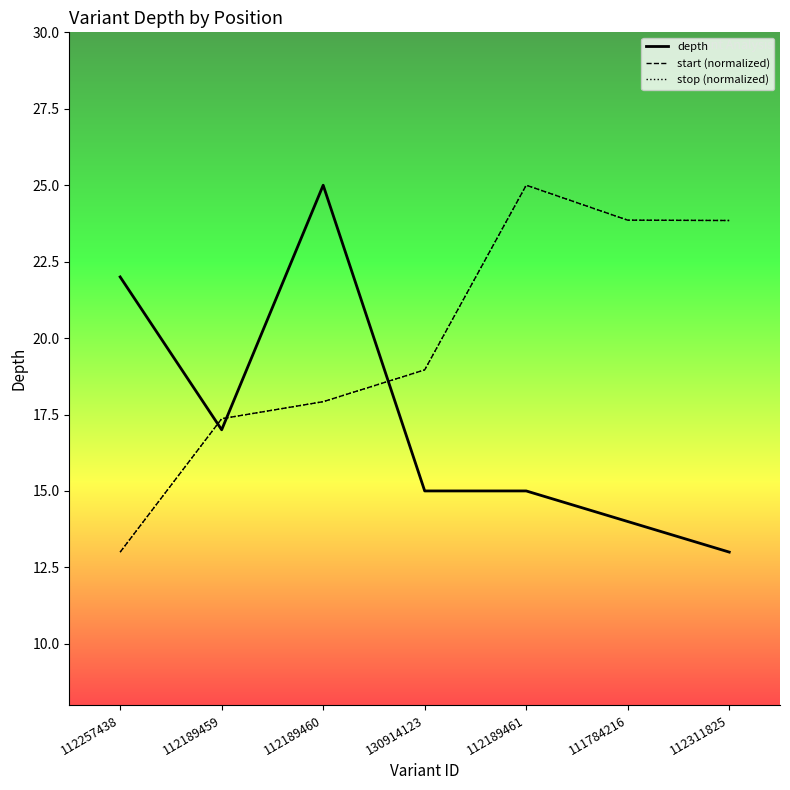

What is the average value of the depth series?

17.3